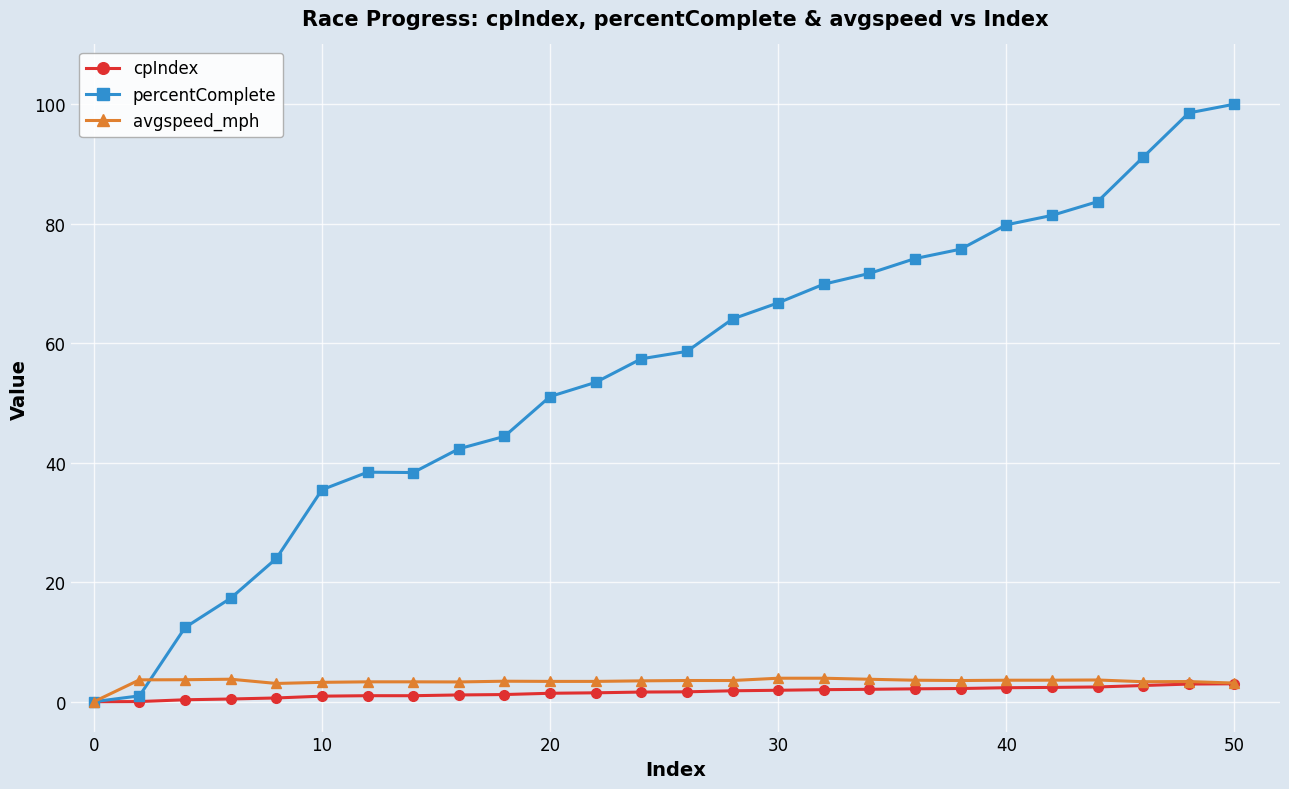

Which series has the largest range (max minus min)?

percentComplete